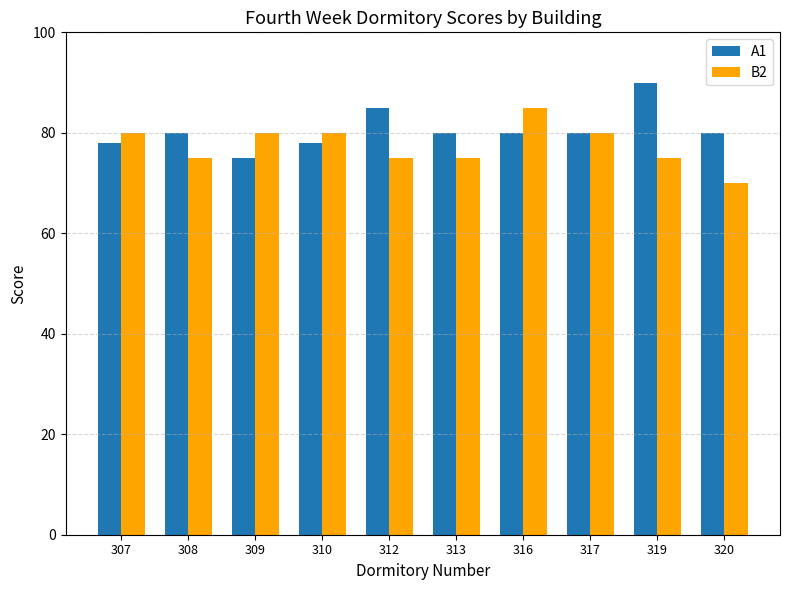

Count the number of data series in this chart.

2